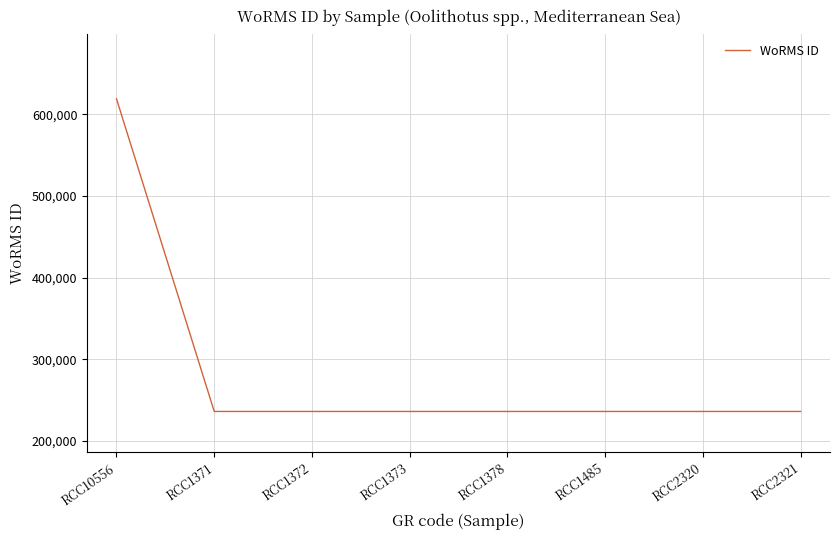

Reading left to right, what are all the values shown in this chart?

618958	235962	235962	235962	235962	235962	235962	235962